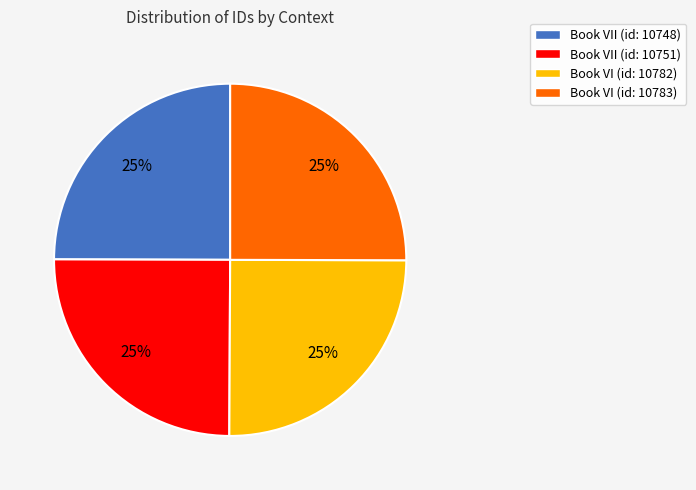

What is the ratio of the value at Book VI (id: 10782) to the value at Book VII (id: 10751)?

1.0